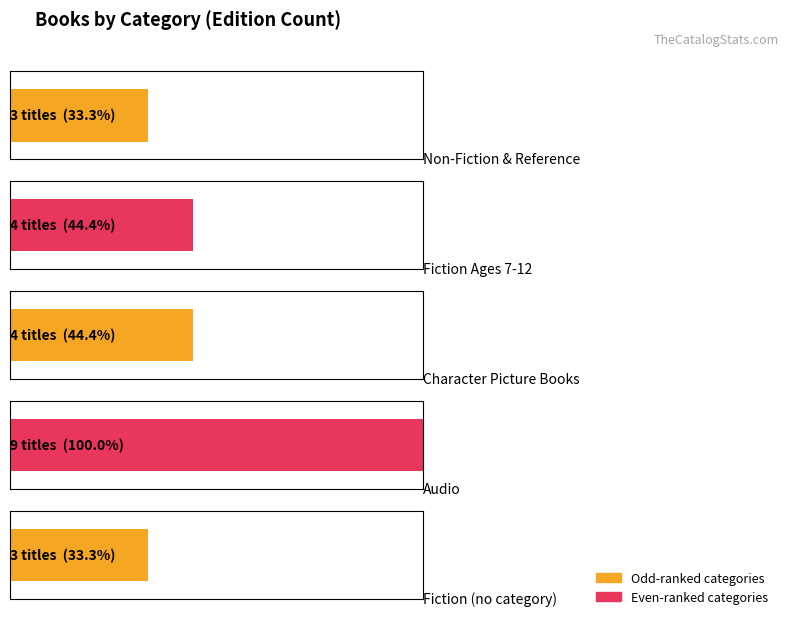

What is the value of the Maximum utilization bar at the 3rd from the left?

4